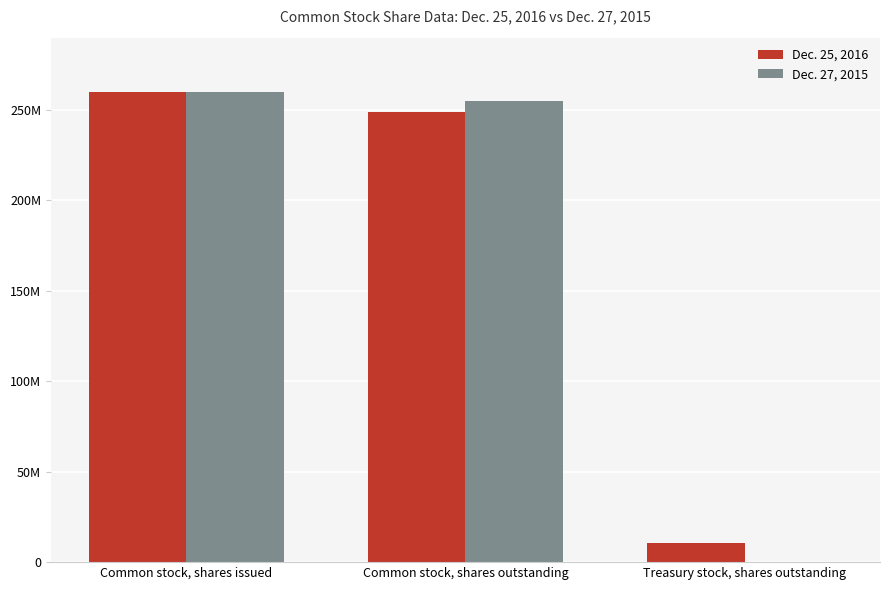

What are all the series names shown in the legend?

Dec. 25, 2016, Dec. 27, 2015